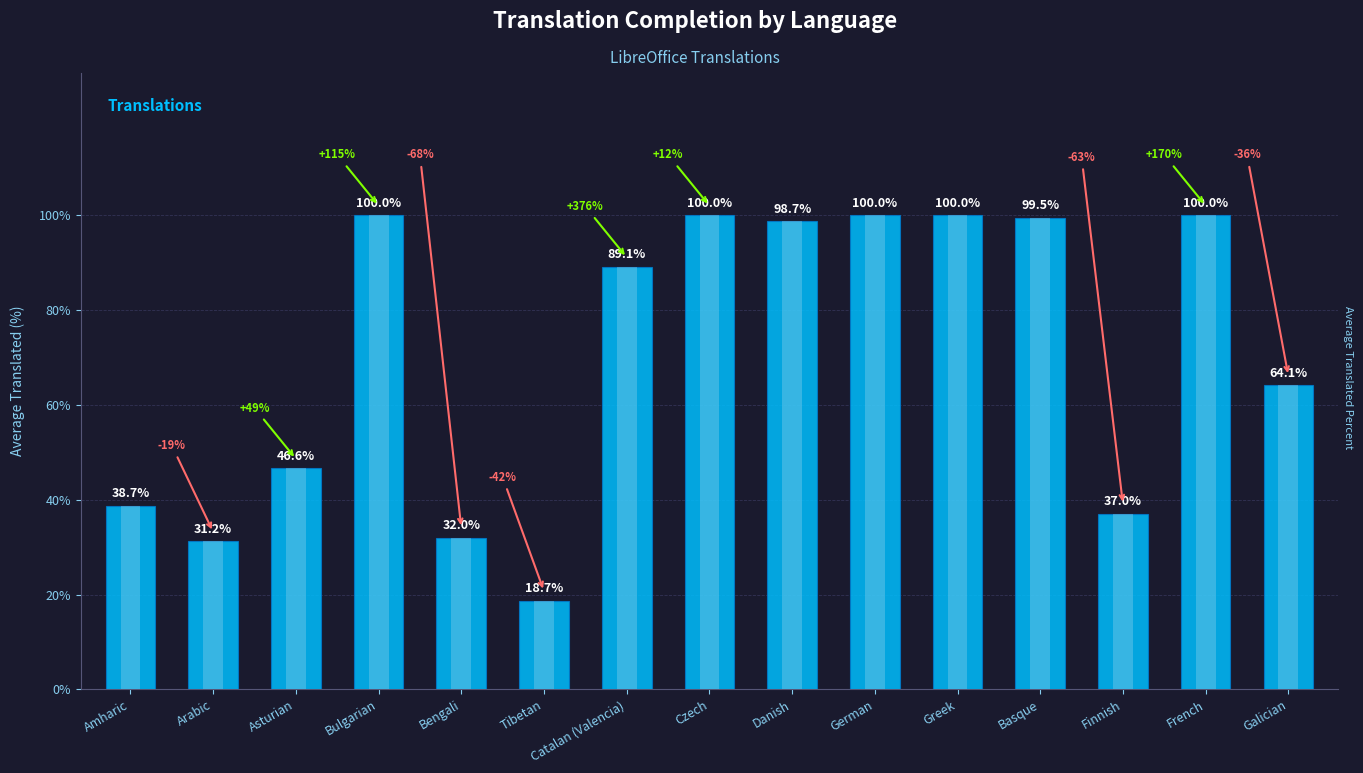

Rank the categories by value from lowest to highest.

Tibetan, Arabic, Bengali, Finnish, Amharic, Asturian, Galician, Catalan (Valencia), Danish, Basque, Bulgarian, Czech, German, Greek, French